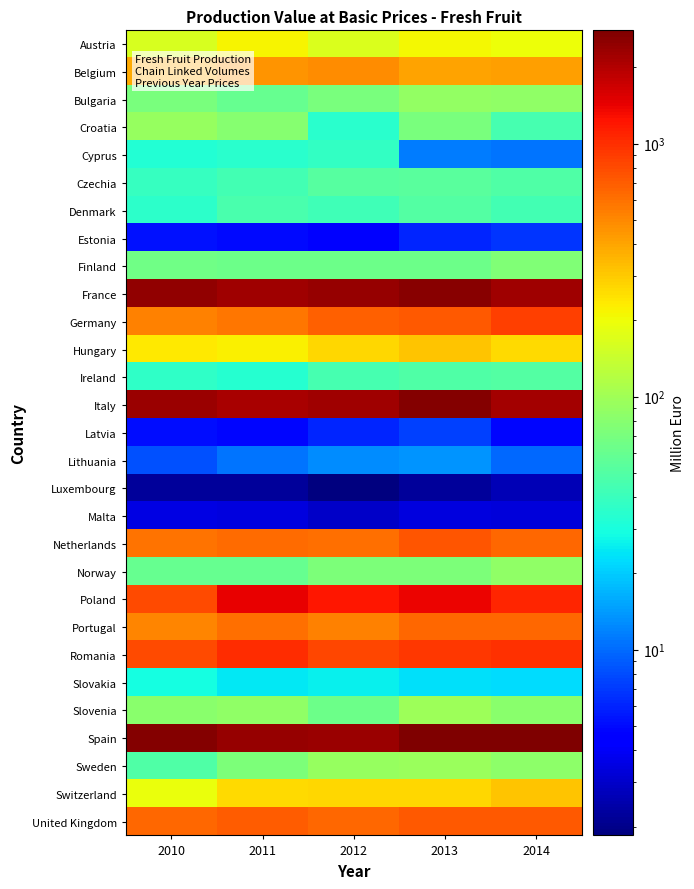

Which label corresponds to the smallest value in the chart?

2012